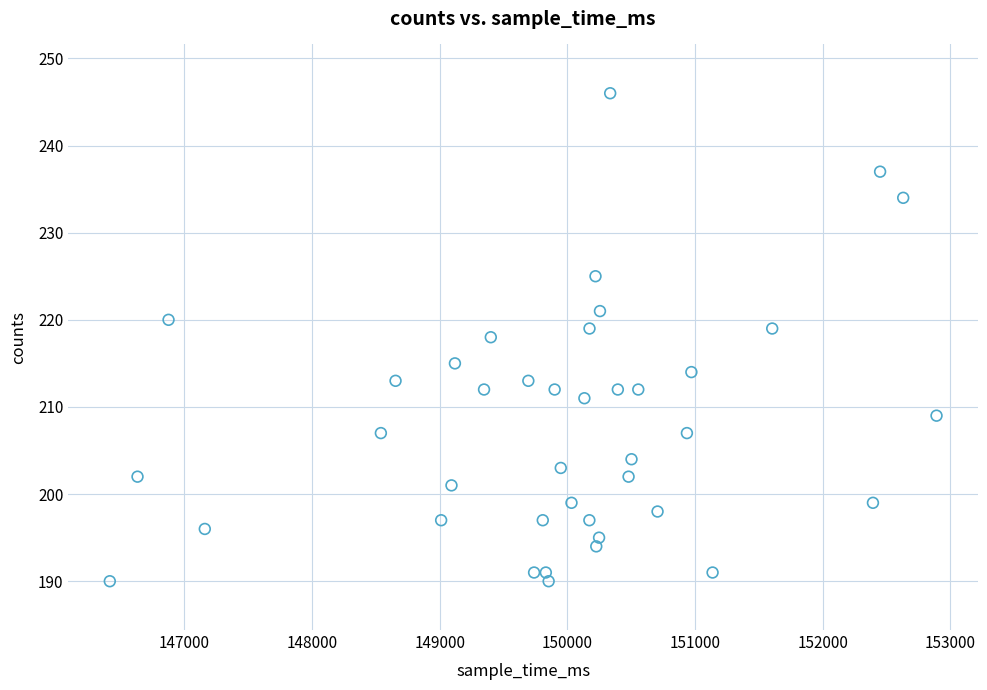

What is the range of X values (max minus min)?

6475